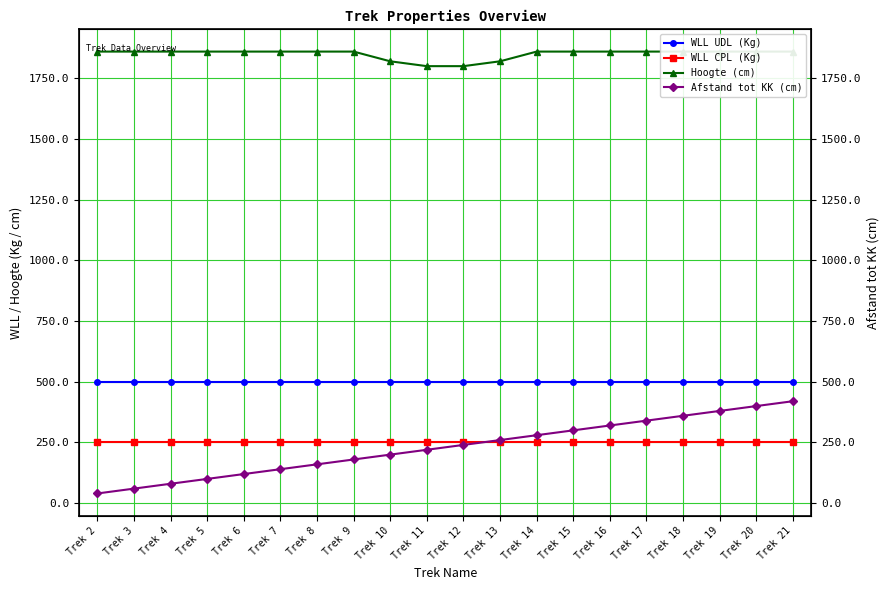

What is the value of the Hoogte (cm) point at the 4th from the left?

1860